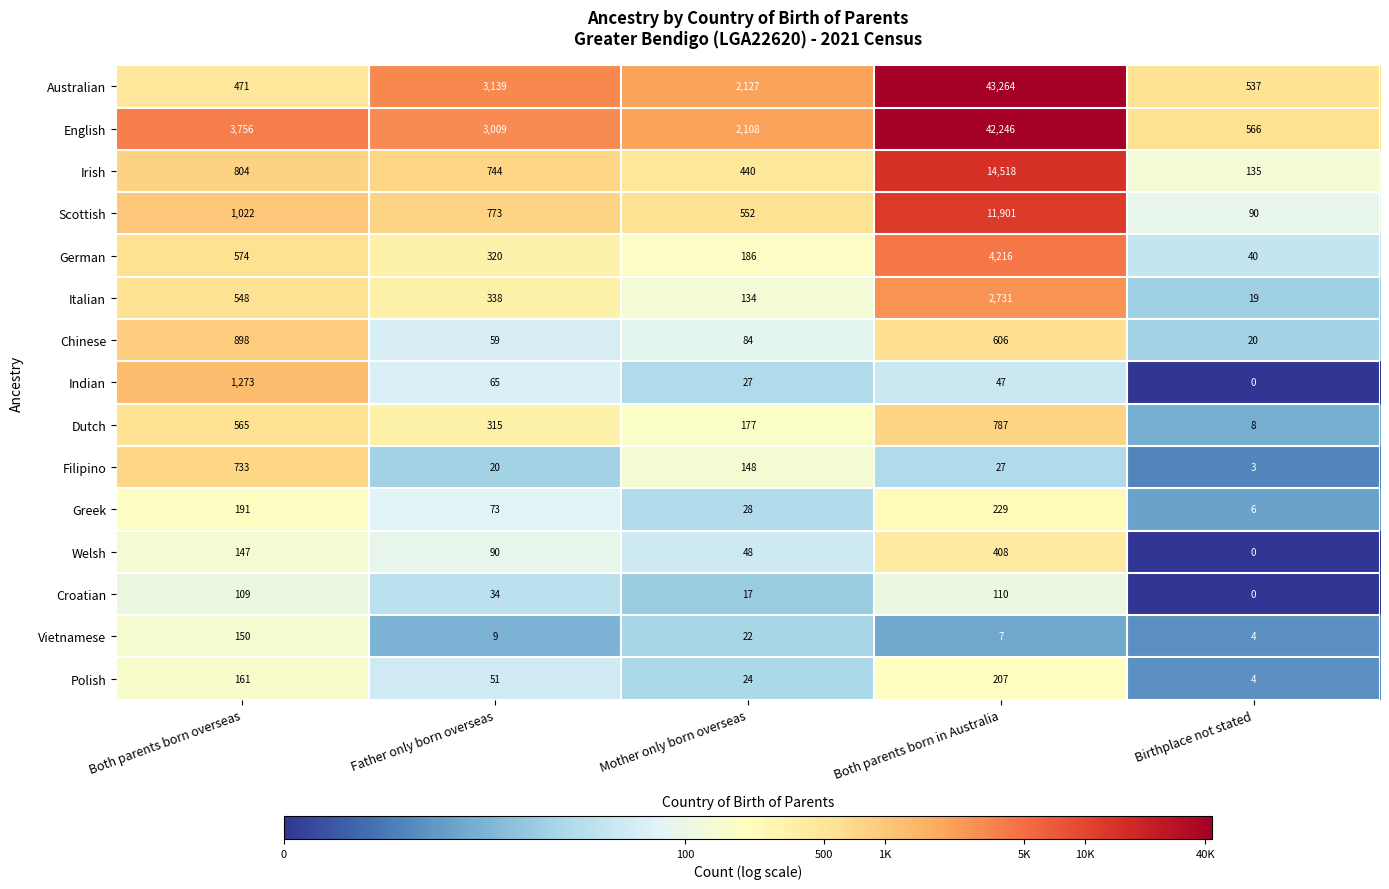

Which series has the largest range (max minus min)?

Australian